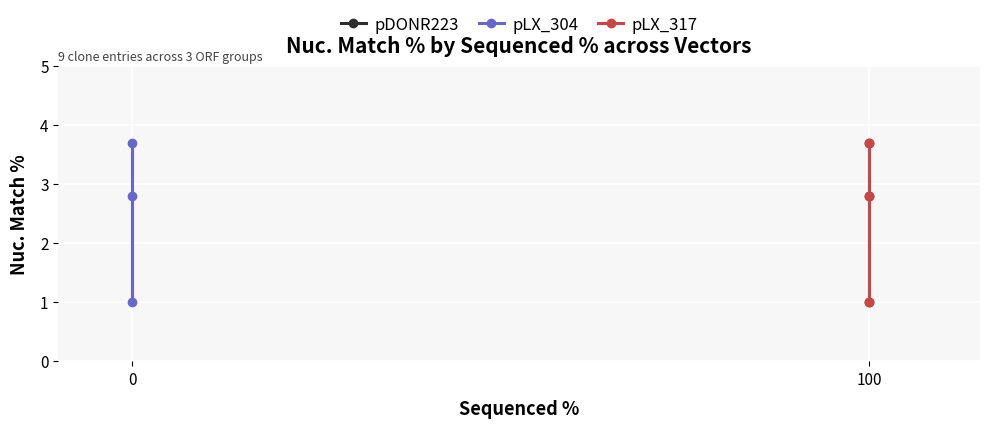

Which series has the largest range (max minus min)?

pDONR223